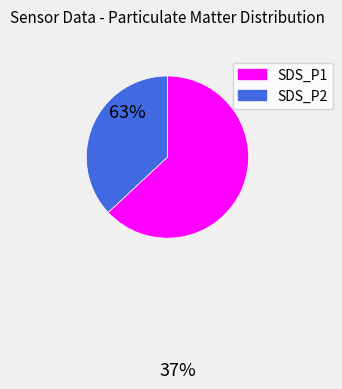

Is the sum of SDS_P2 and SDS_P1 greater than half?

Yes